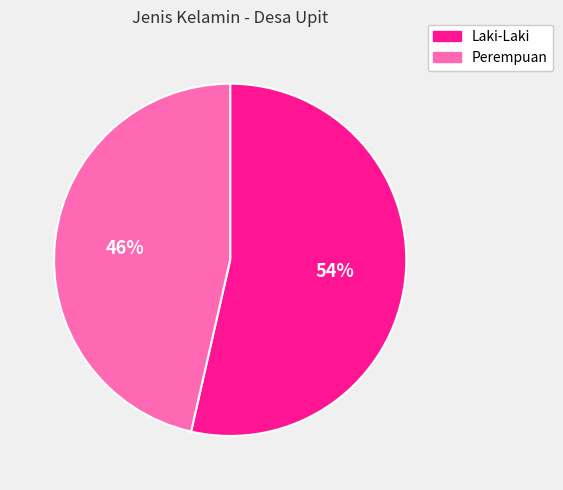

Between Perempuan and Laki-Laki, which is larger?

Laki-Laki